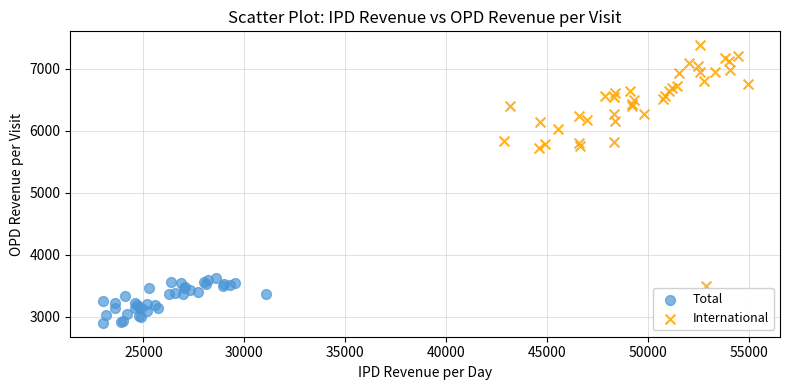

Which series reaches the maximum Y coordinate?

International